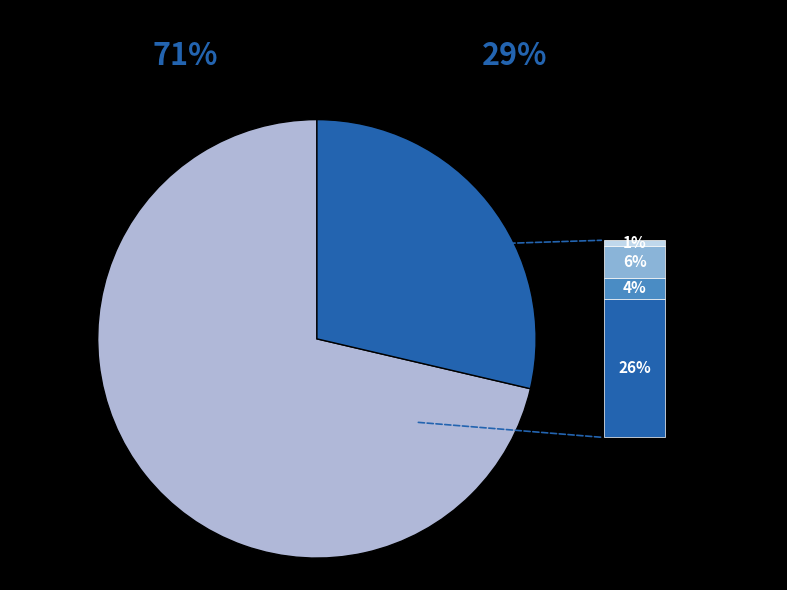

Is there a majority slice in this chart?

Yes